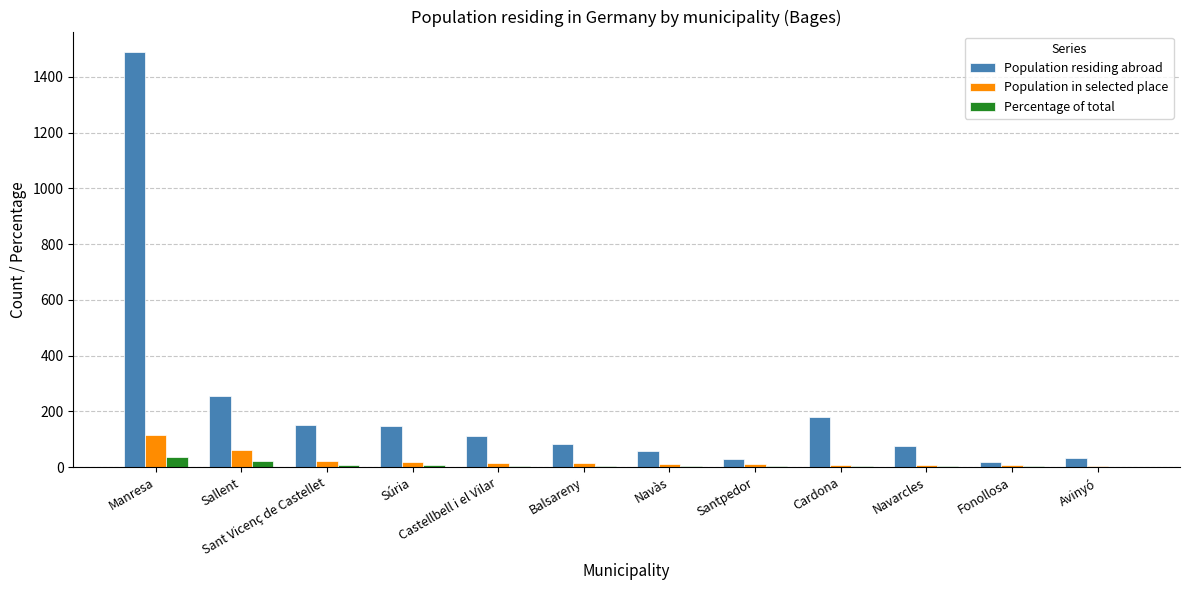

Which series has the largest total across all categories?

Population residing abroad